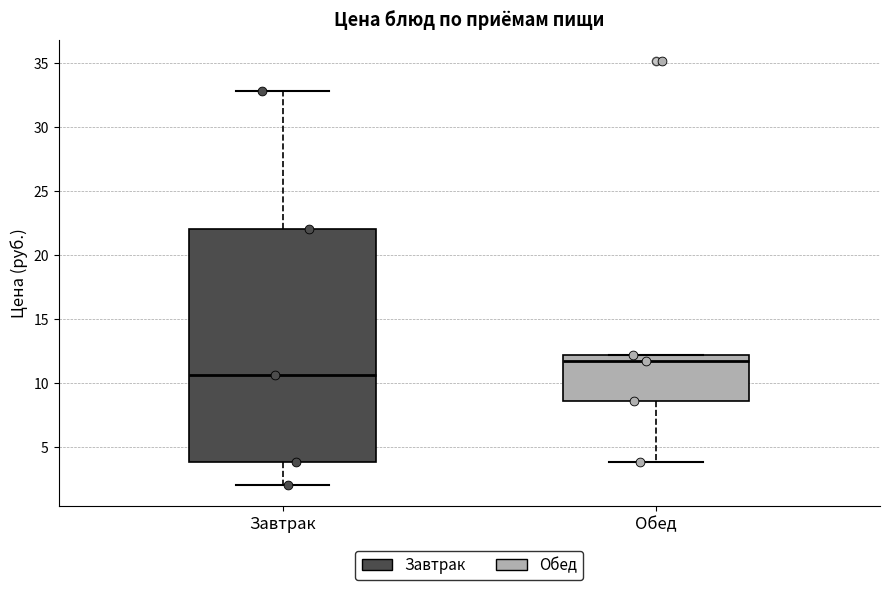

Reading left to right, transcribe this box plot: for each box, give where its median line is, the range the box spans, and where its two whiskers end, as read against the y-axis. The values are not printed on the chart, so give them approximately, as read against the axis.

Завтрак: median 10.5, box 4.0 to 22.0, whiskers 2.0 to 33.0
Обед: median 11.5, box 8.5 to 12.0, whiskers 4.0 to 12.0